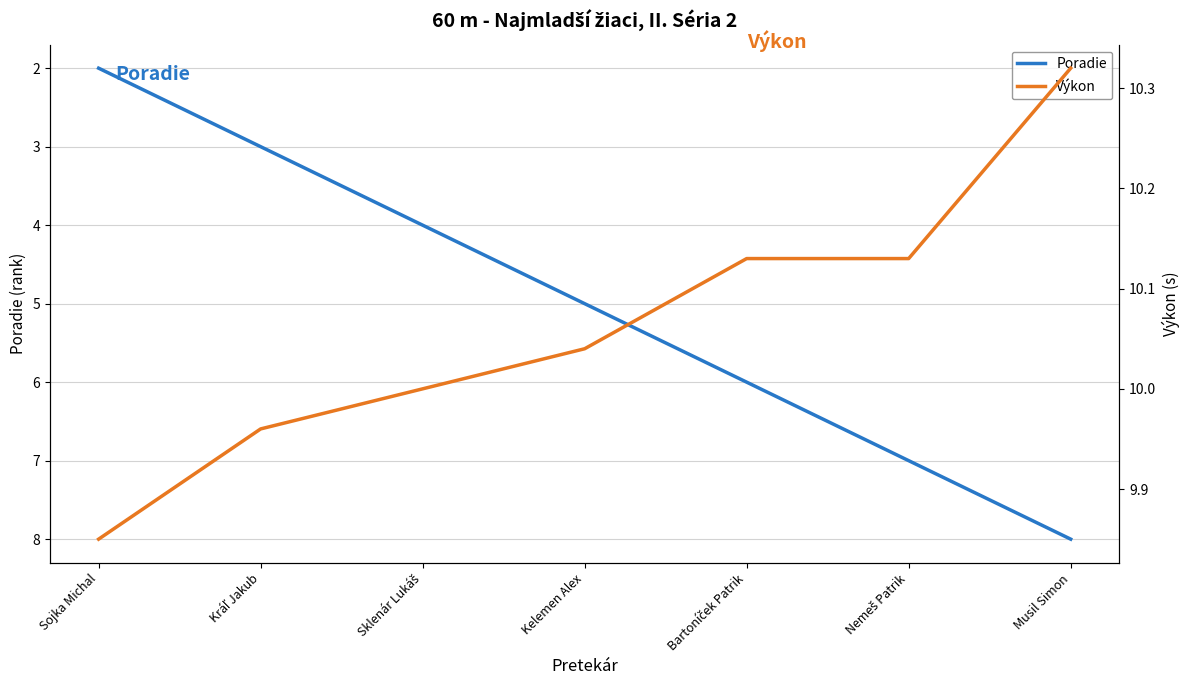

What is the minimum value shown in the chart?

2.0